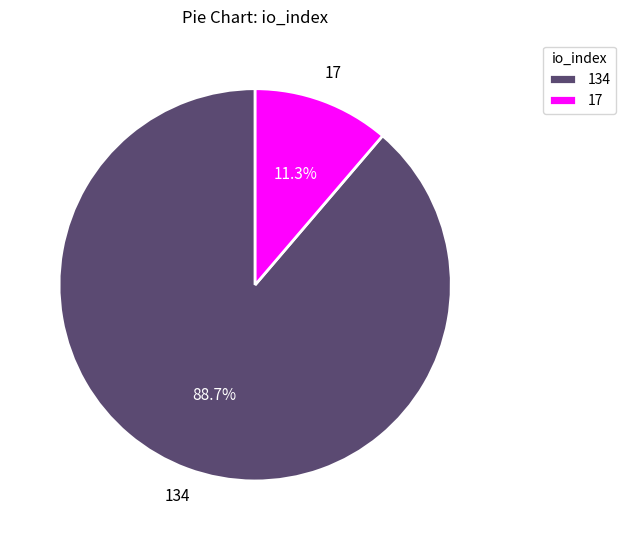

Is there any slice that represents more than half of the pie?

Yes